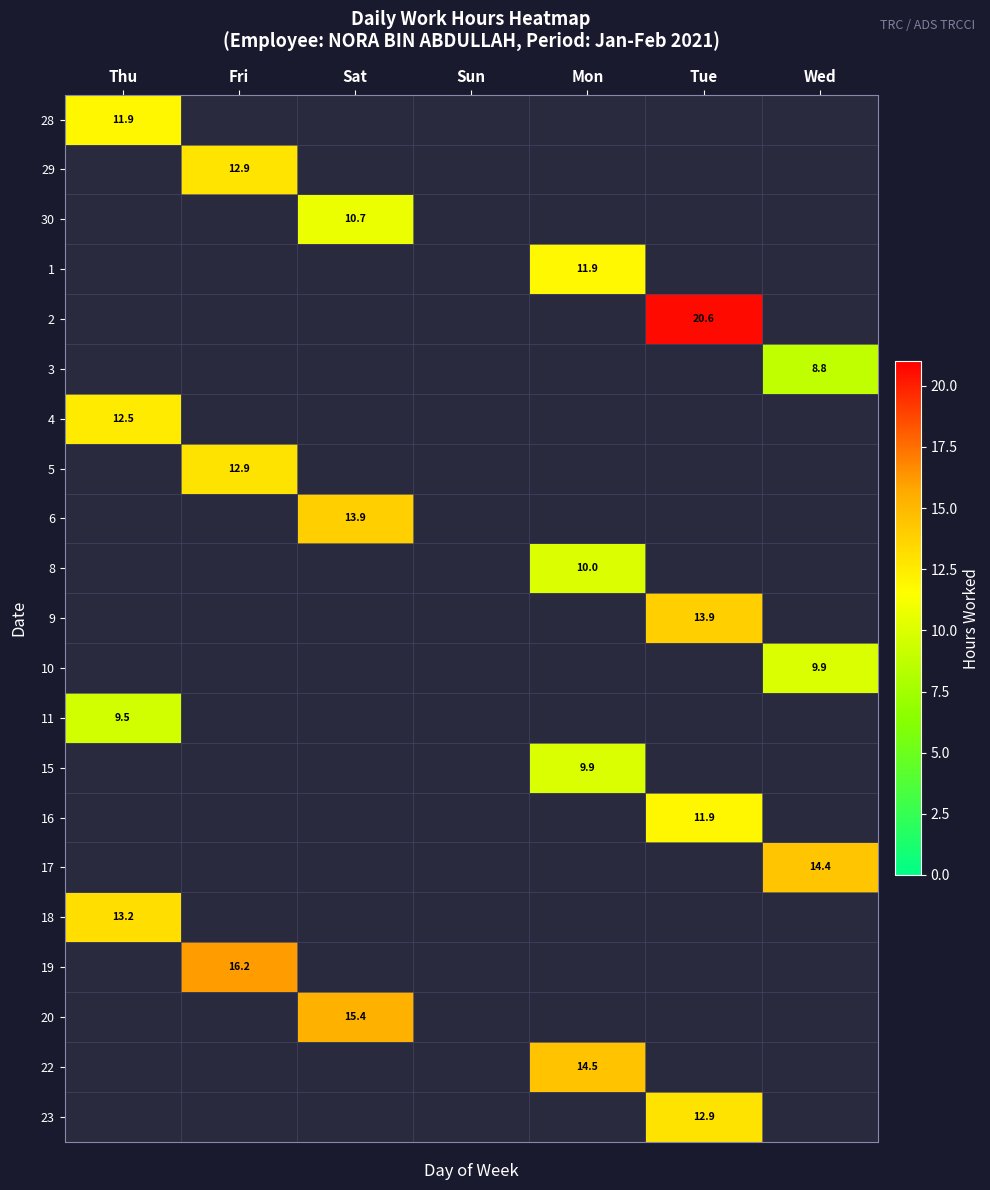

Is it true that 10 equals 13.0 at Wed?

False